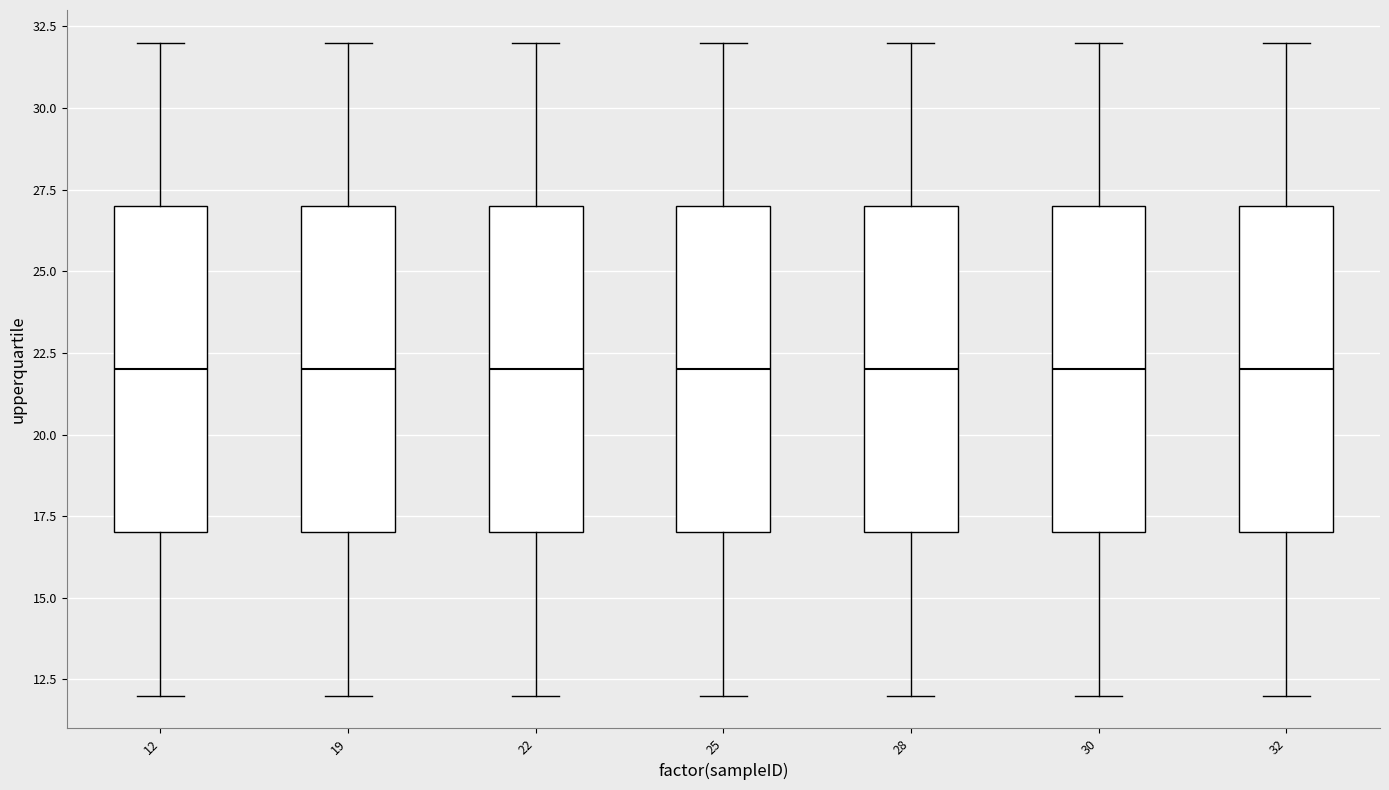

Reading left to right, read every box against the y-axis: the position of its median line, the range the box covers, and the ends of its whiskers. The values are not printed on the chart, so give them approximately, as read against the axis.

12: median 22, box 17 to 27, whiskers 12 to 32
19: median 22, box 17 to 27, whiskers 12 to 32
22: median 22, box 17 to 27, whiskers 12 to 32
25: median 22, box 17 to 27, whiskers 12 to 32
28: median 22, box 17 to 27, whiskers 12 to 32
30: median 22, box 17 to 27, whiskers 12 to 32
32: median 22, box 17 to 27, whiskers 12 to 32